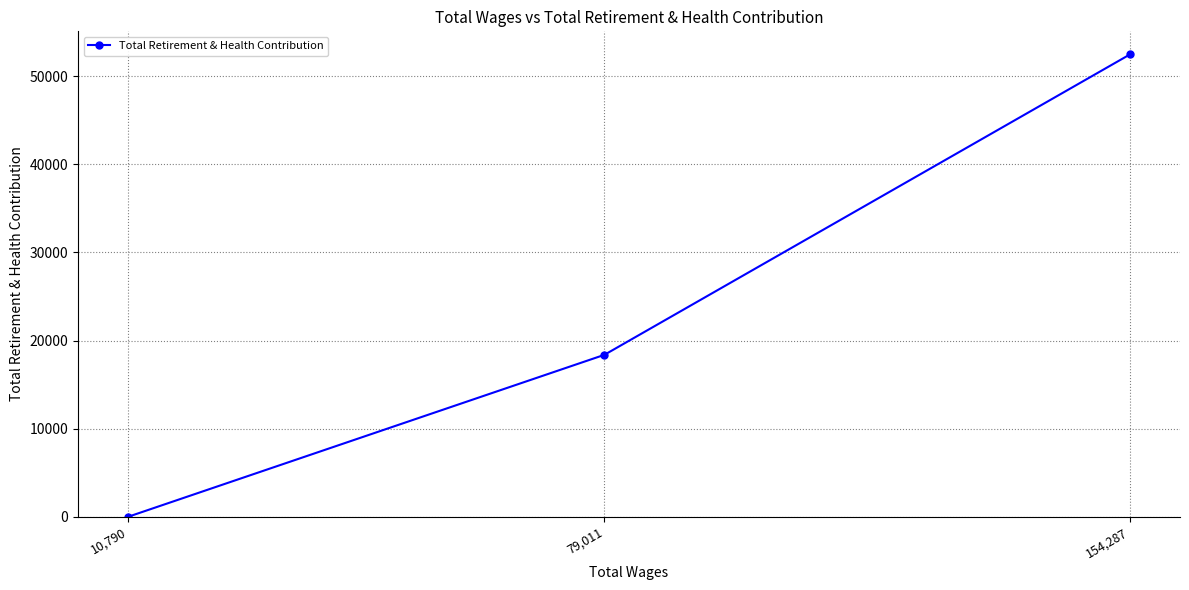

What is the change in value from 154,287 to 10,790?

-52467